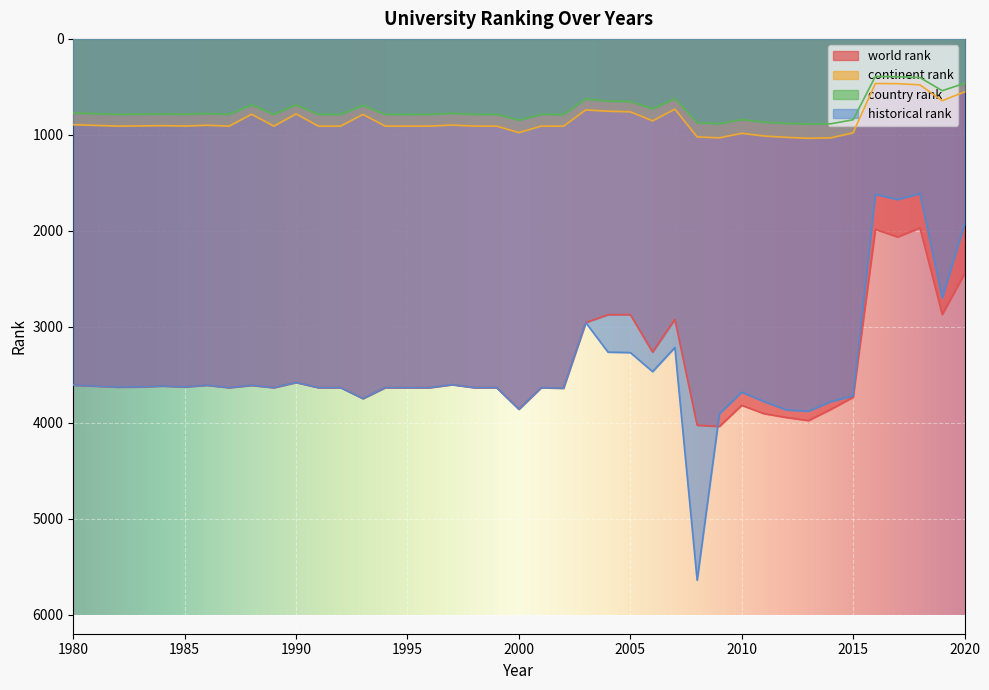

How many lines are shown in the chart?

4